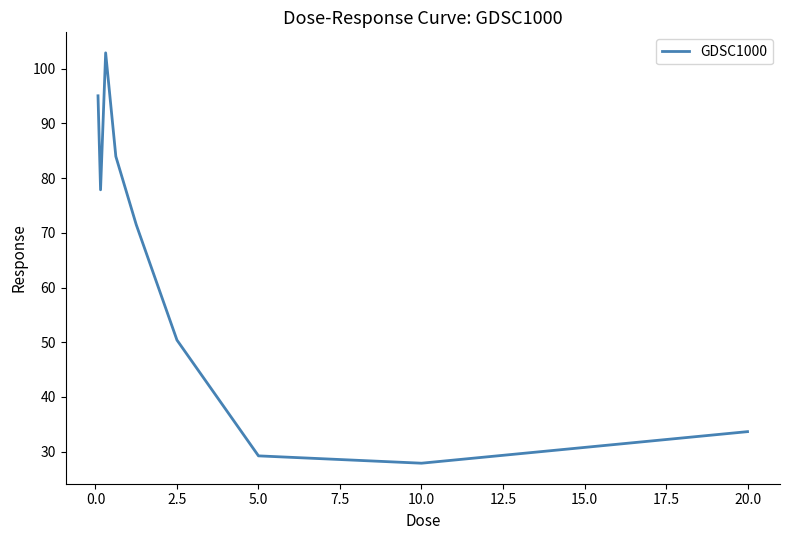

What is the smallest value displayed?

27.9